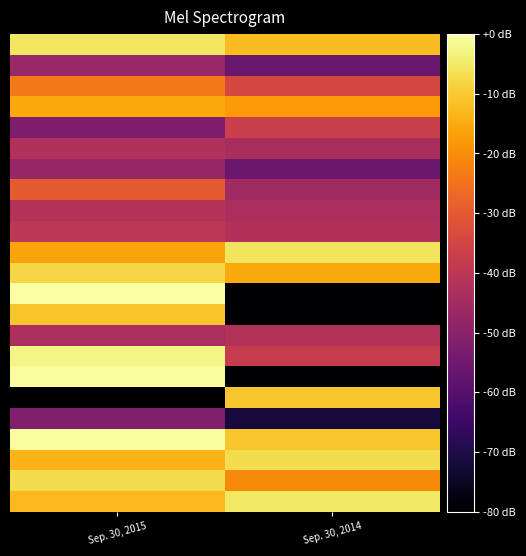

What is the spread (max minus min) of values at Sep. 30, 2015?

80.0